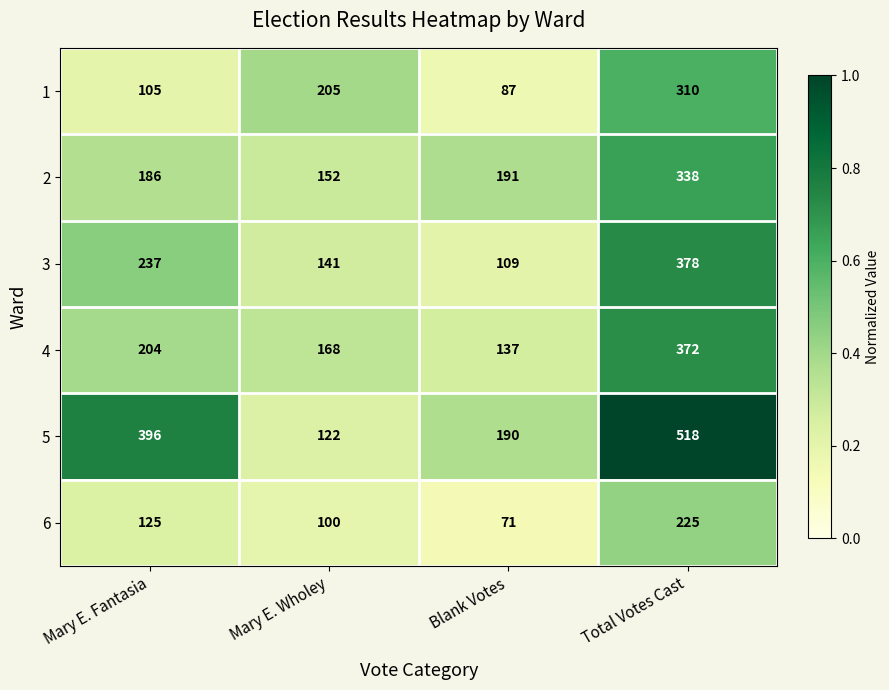

Reading right to left, list all the values displayed in this chart.

1: 310	87	205	105
2: 338	191	152	186
3: 378	109	141	237
4: 372	137	168	204
5: 518	190	122	396
6: 225	71	100	125